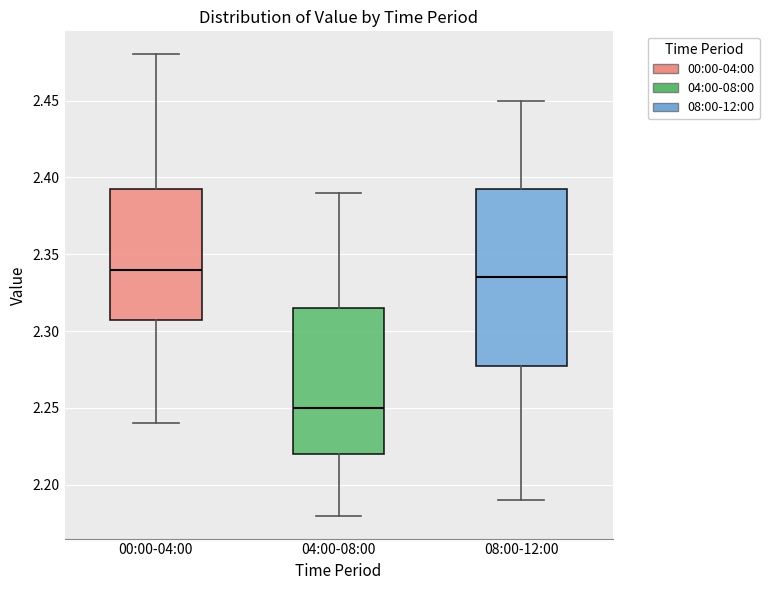

Reading left to right, read every box against the y-axis: the position of its median line, the range the box covers, and the ends of its whiskers. The values are not printed on the chart, so give them approximately, as read against the axis.

00:00-04:00: median 2.340, box 2.310 to 2.395, whiskers 2.240 to 2.480
04:00-08:00: median 2.250, box 2.220 to 2.315, whiskers 2.180 to 2.390
08:00-12:00: median 2.335, box 2.280 to 2.395, whiskers 2.190 to 2.450